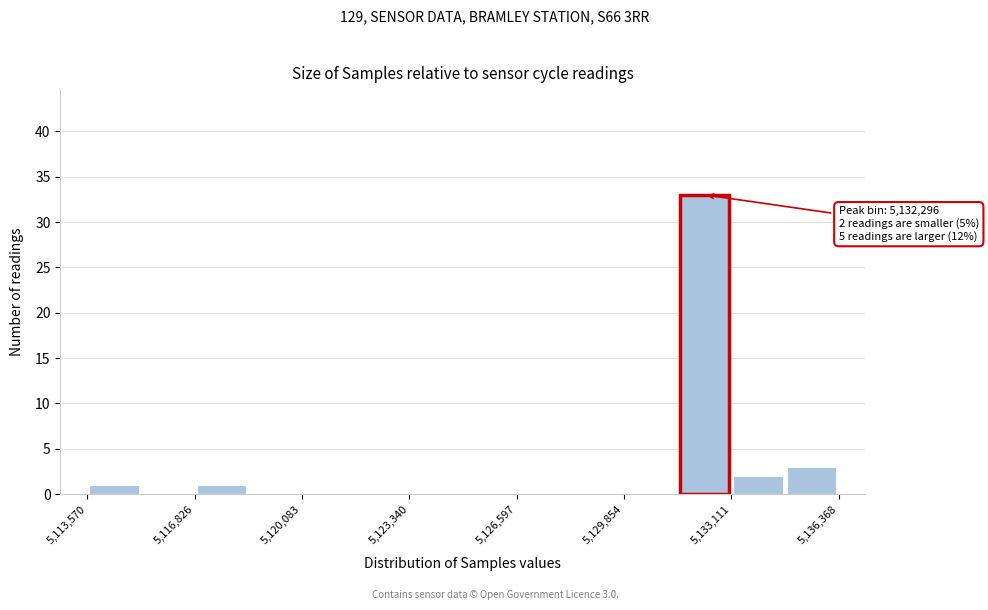

Read against the x-axis, roughly where is the centre of the tallest bar?

5132500